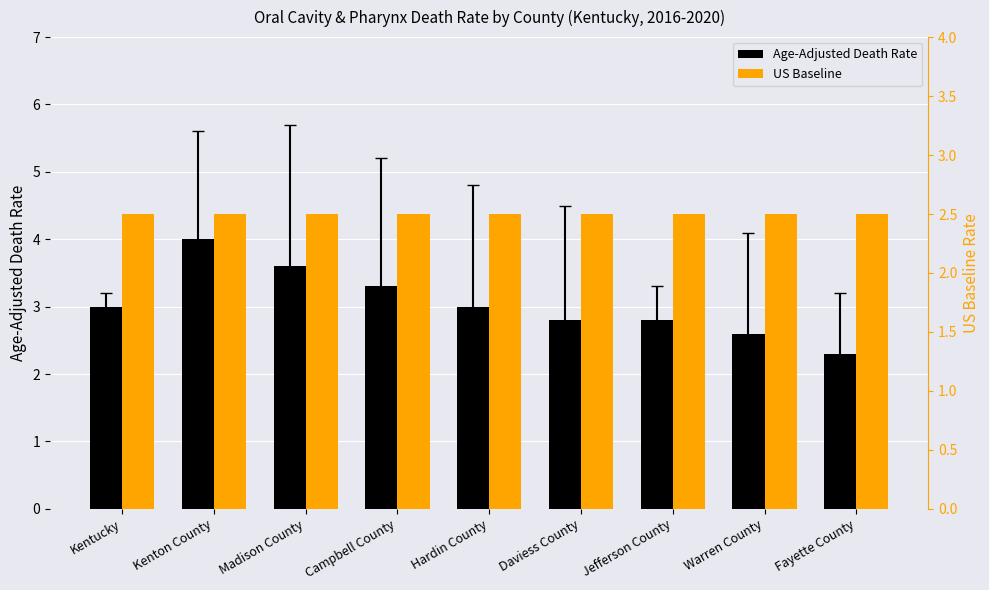

Does the chart contain any negative values?

No